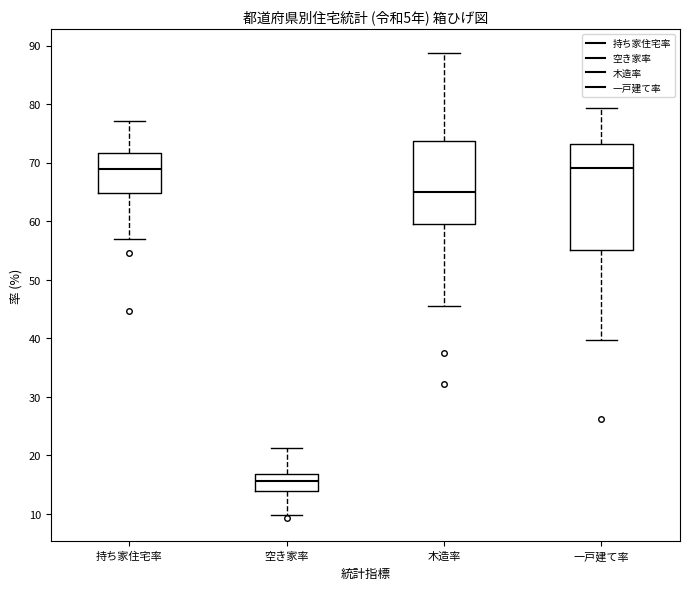

Where does the lower whisker of the box for 木造率 end on the y-axis? The values are not printed on the chart, so give them approximately, as read against the axis.

46